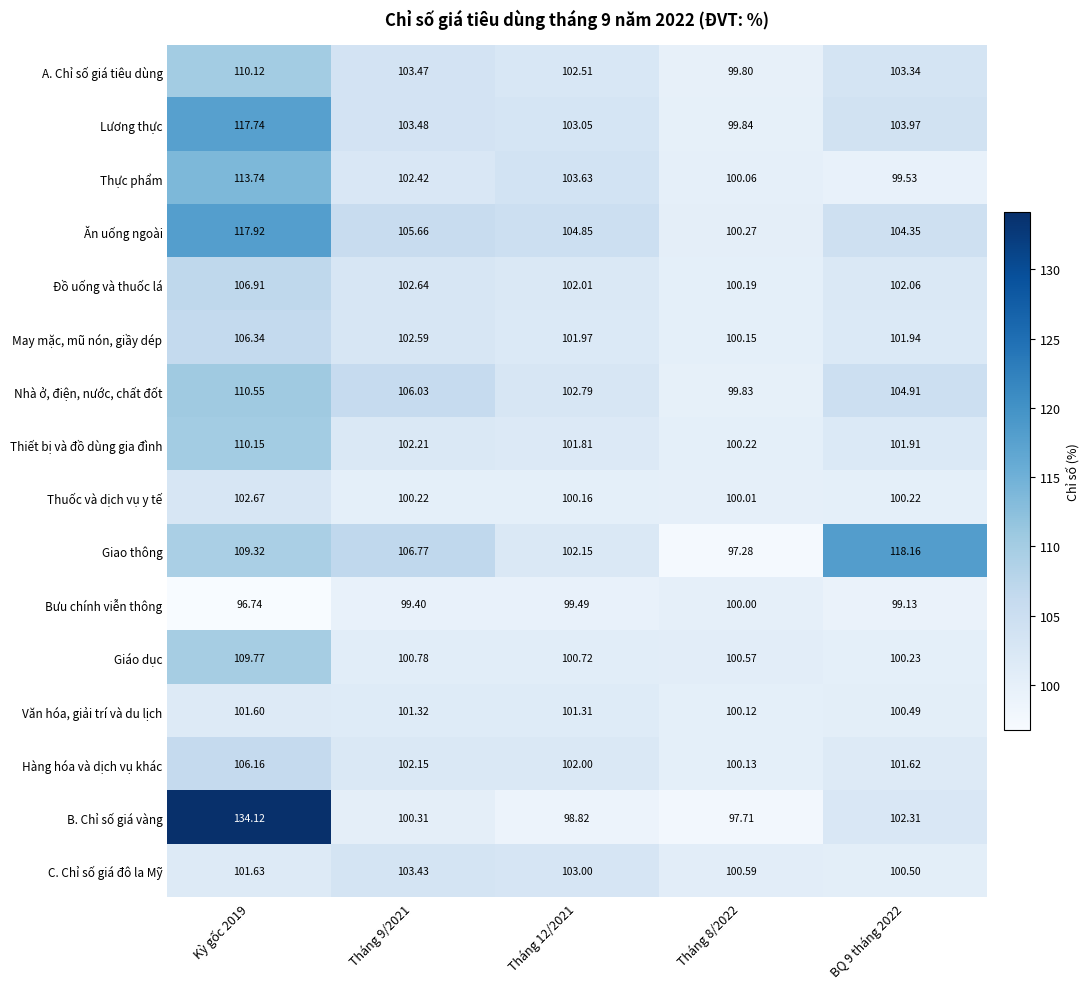

At Tháng 9/2021, list the series in order from smallest to largest.

Bưu chính viễn thông, Thuốc và dịch vụ y tế, B. Chỉ số giá vàng, Giáo dục, Văn hóa, giải trí và du lịch, Hàng hóa và dịch vụ khác, Thiết bị và đồ dùng gia đình, Thực phẩm, May mặc, mũ nón, giầy dép, Đồ uống và thuốc lá, C. Chỉ số giá đô la Mỹ, A. Chỉ số giá tiêu dùng, Lương thực, Ăn uống ngoài, Nhà ở, điện, nước, chất đốt, Giao thông